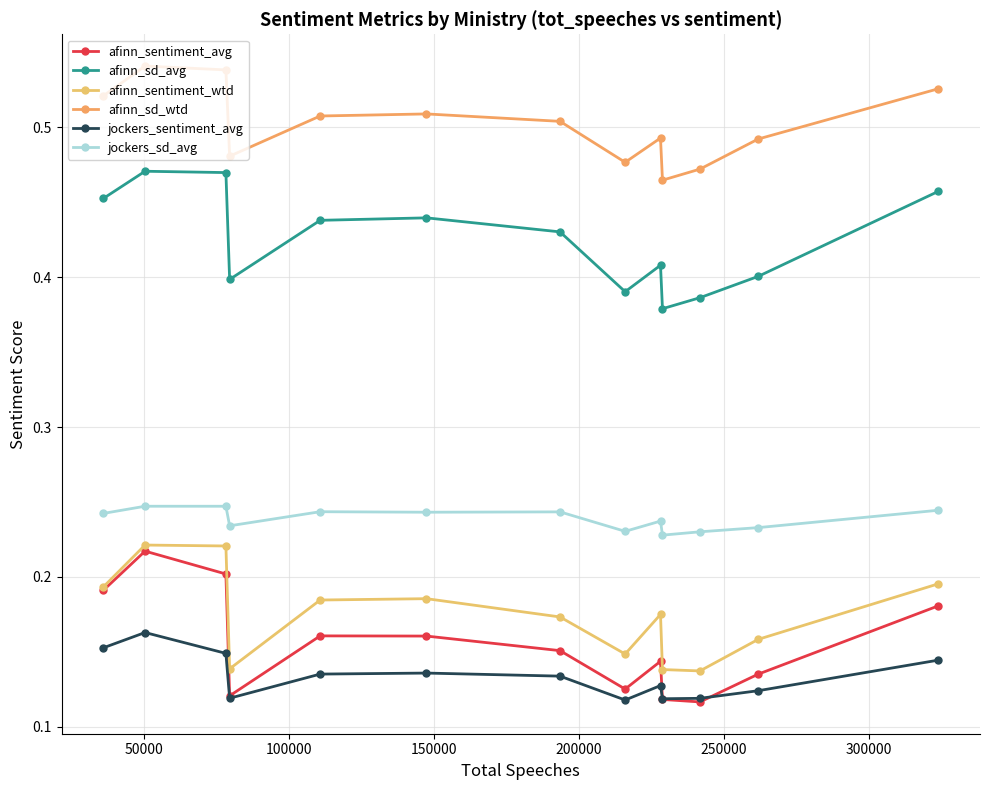

What is the greatest value displayed?

0.5